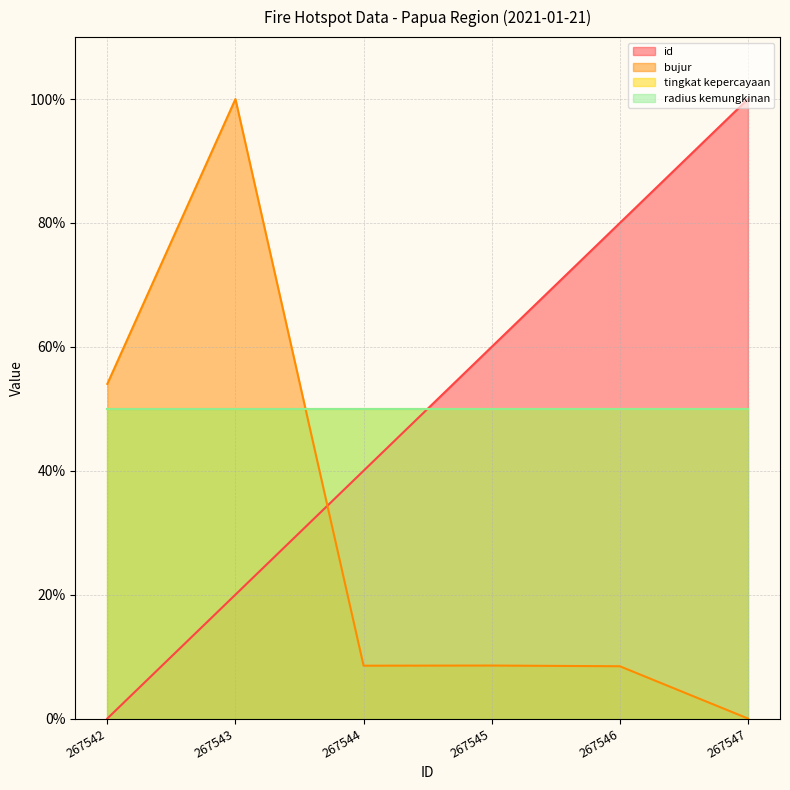

What is the average value of the bujur series?

29.9